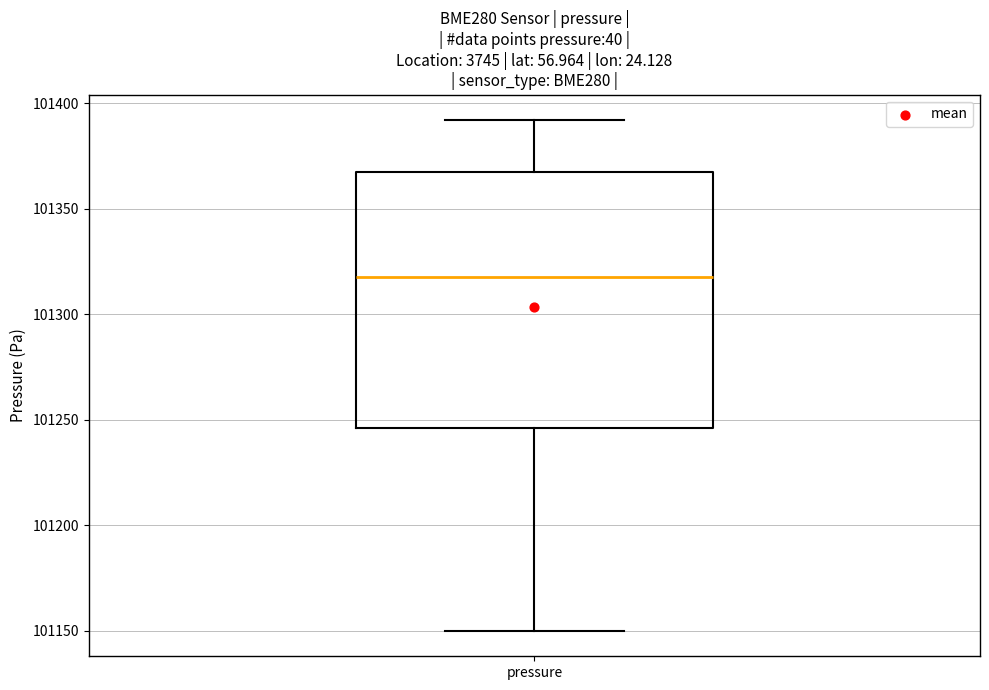

Read this box plot against the y-axis: the position of the median line, the range covered by the box, and the ends of both whiskers. The values are not printed on the chart, so give them approximately, as read against the axis.

median 101320, box 101245 to 101365, whiskers 101150 to 101390